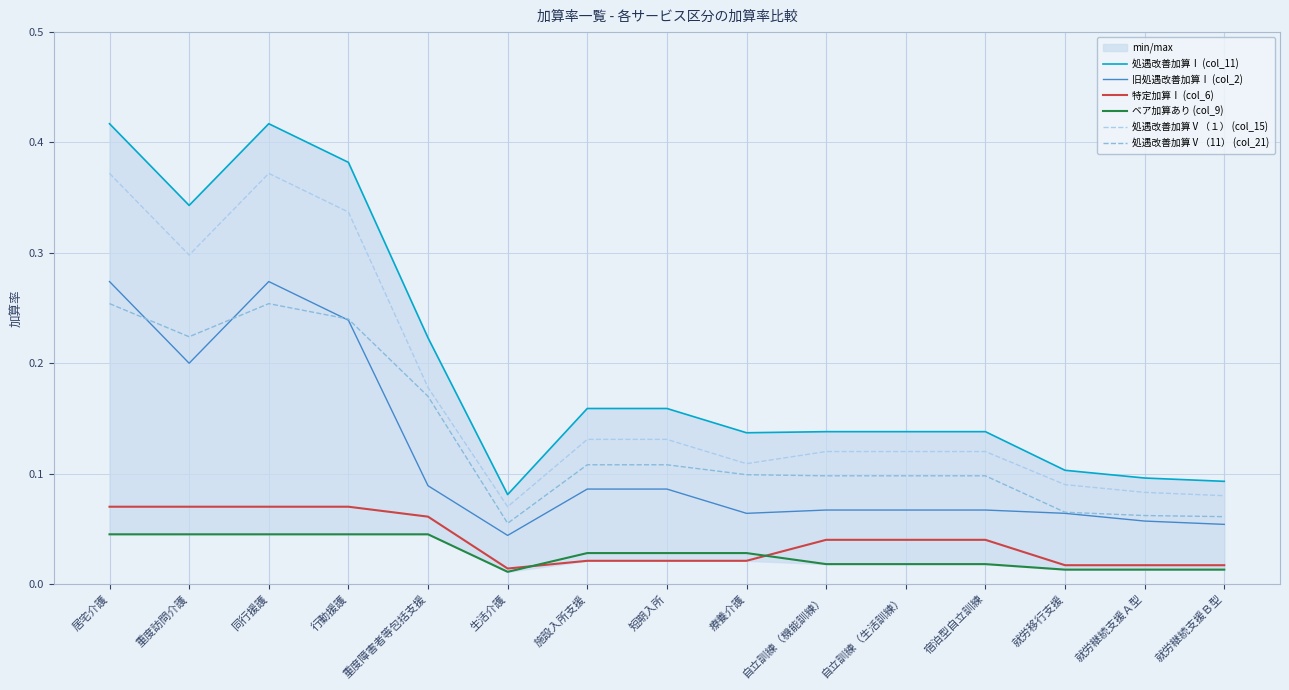

What is the value of the 処遇改善加算Ⅴ（11） (col_21) point at the 14th from the left?

0.1